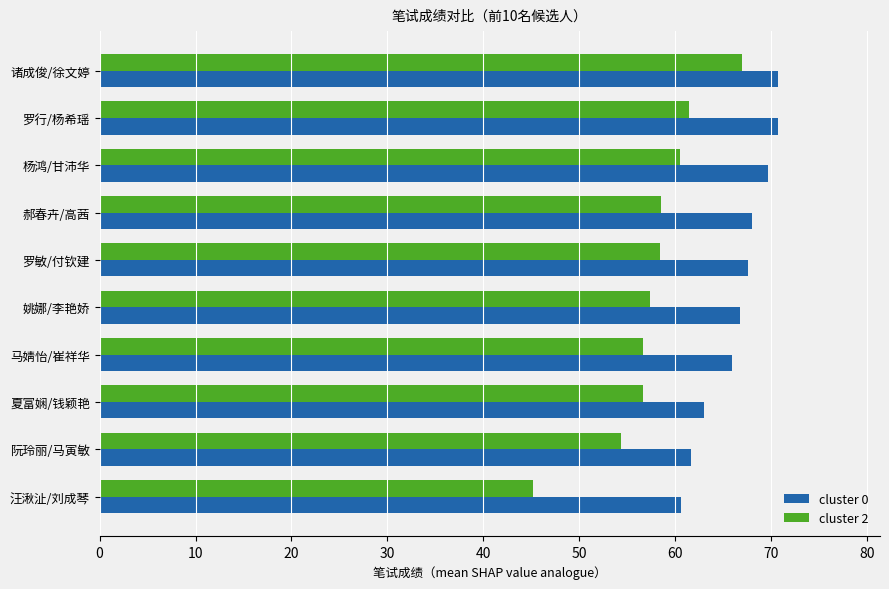

Rank the series by their average value, from lowest to highest.

cluster 2, cluster 0